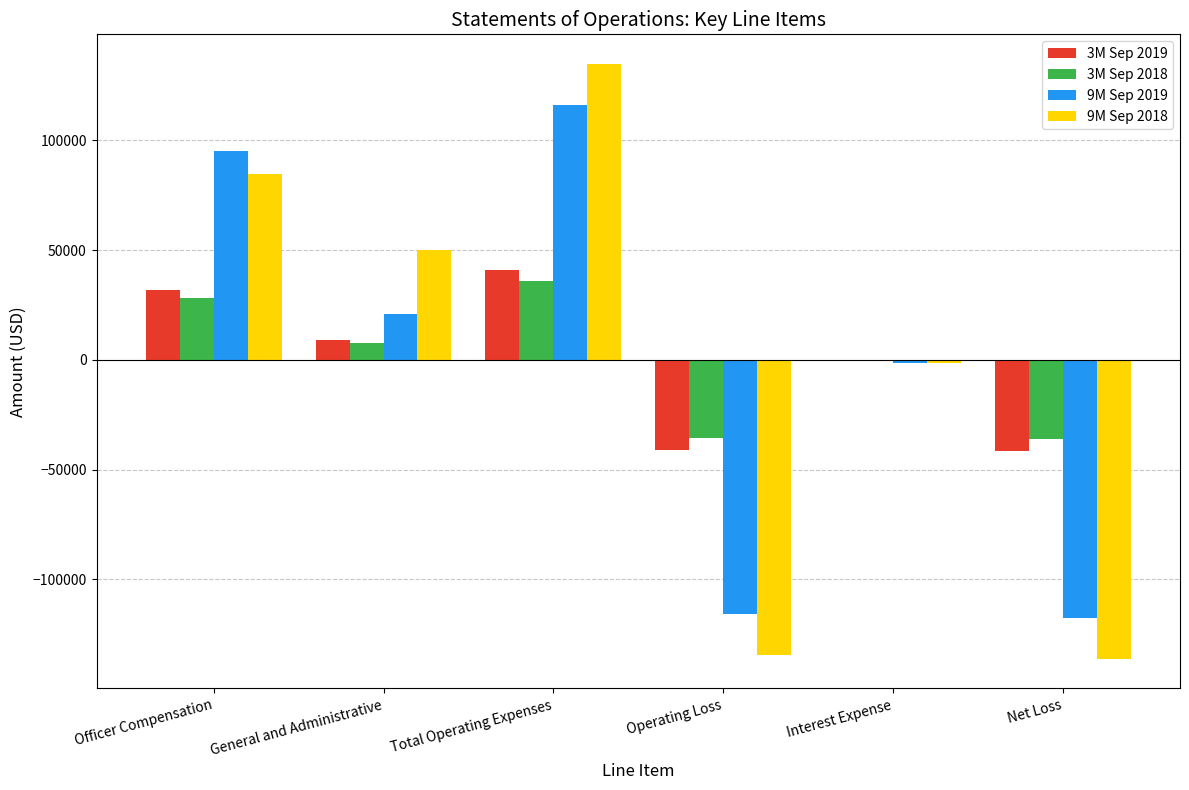

What is the sum of all 9M Sep 2019 values?

-2890